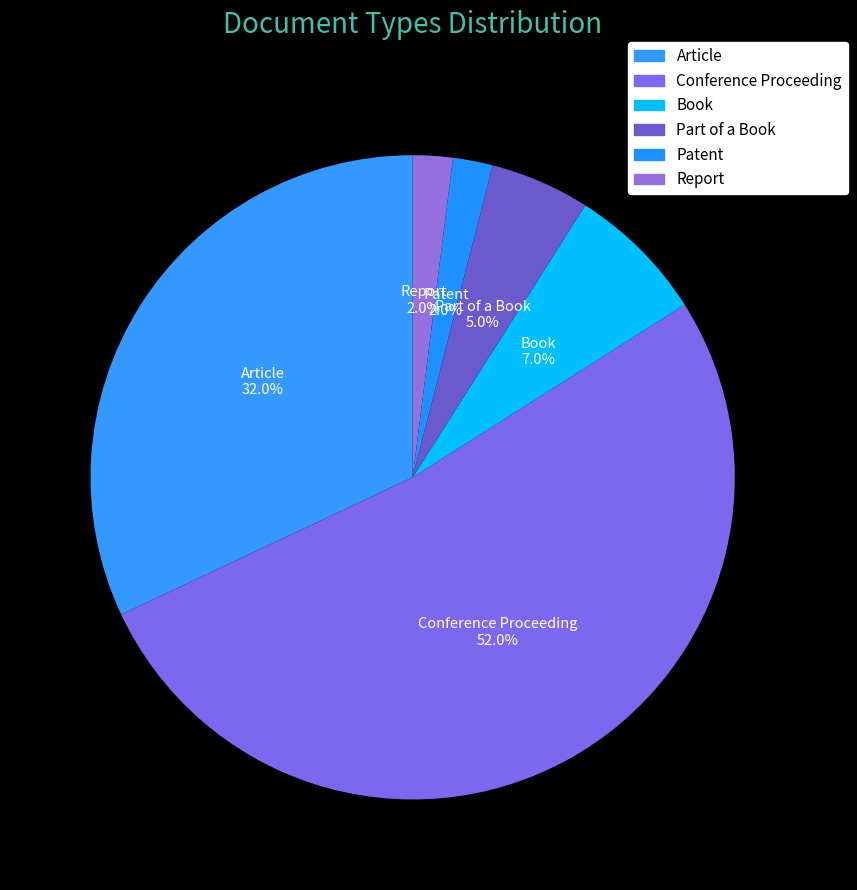

Which slice represents more than half of the pie?

Conference Proceeding